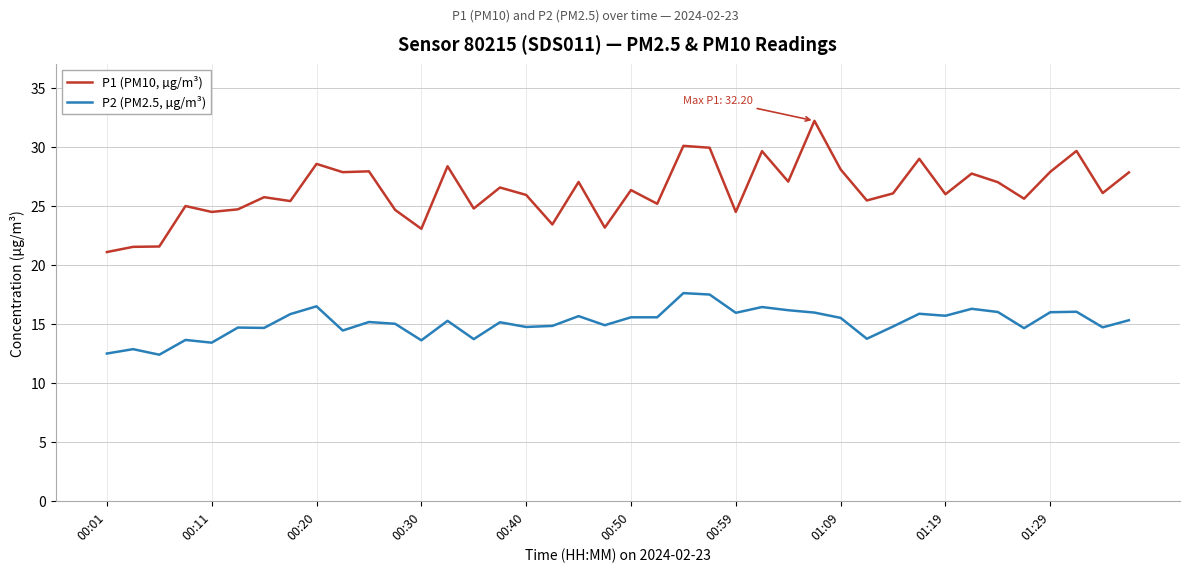

What is the smallest value displayed?

12.4